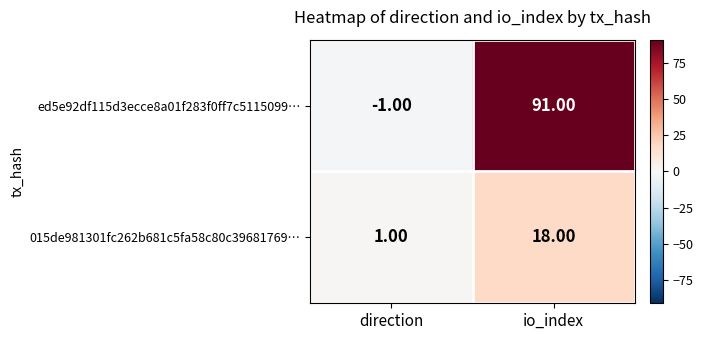

Between direction and io_index, which series saw the biggest shift?

ed5e92df115d3ecce8a01f283f0ff7c5115099…